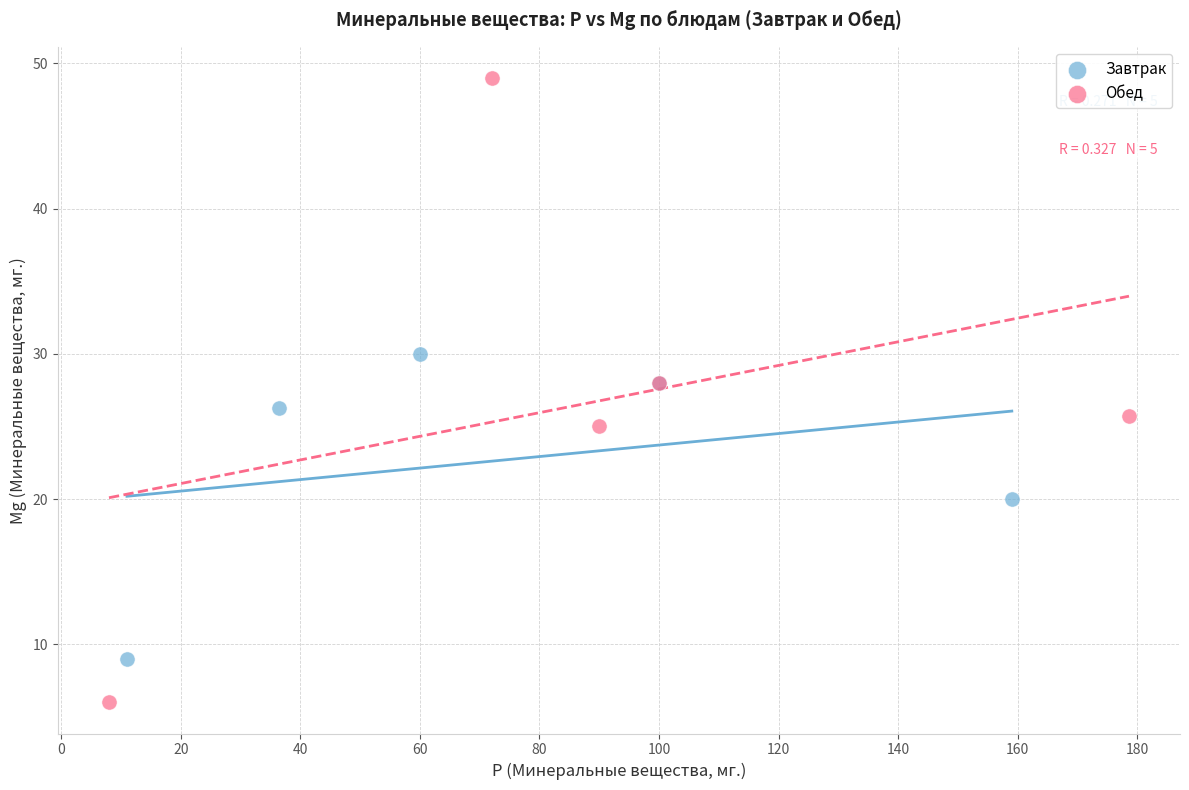

Which series reaches the minimum Y coordinate?

Обед